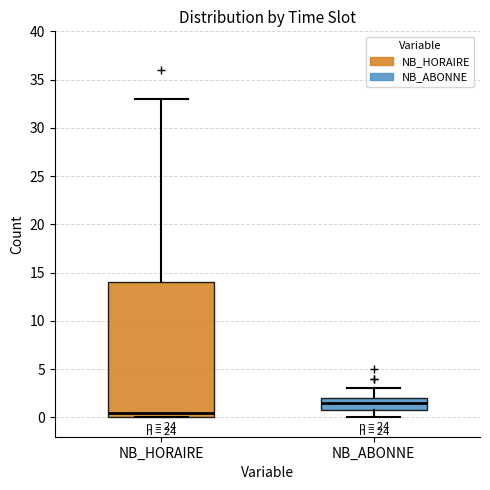

Reading left to right, transcribe this box plot: for each box, give where its median line is, the range the box spans, and where its two whiskers end, as read against the y-axis. The values are not printed on the chart, so give them approximately, as read against the axis.

NB_HORAIRE: median 0.5, box 0.0 to 14.0, whiskers 0.0 to 33.0
NB_ABONNE: median 1.5, box 1.0 to 2.0, whiskers 0.0 to 3.0